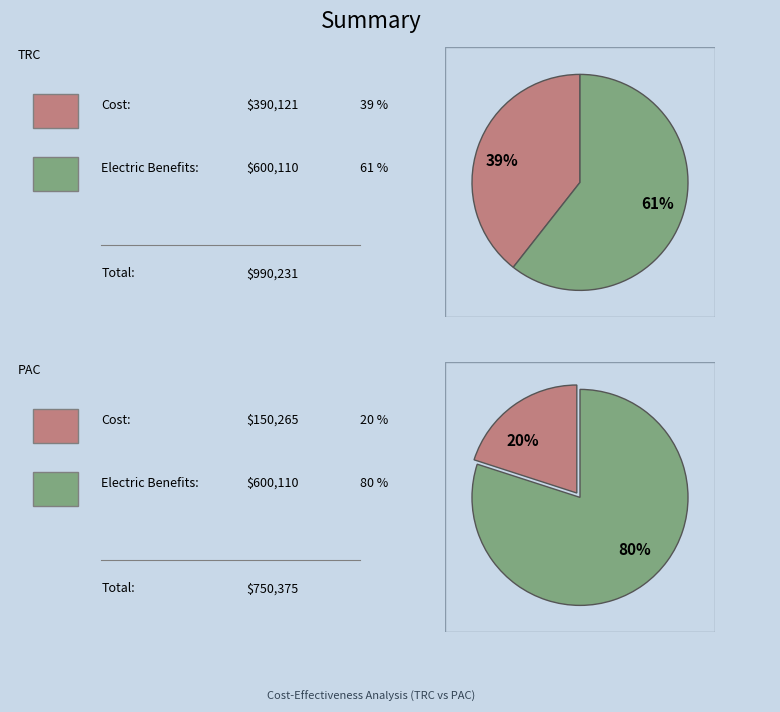

Is there a majority slice in this chart?

Yes